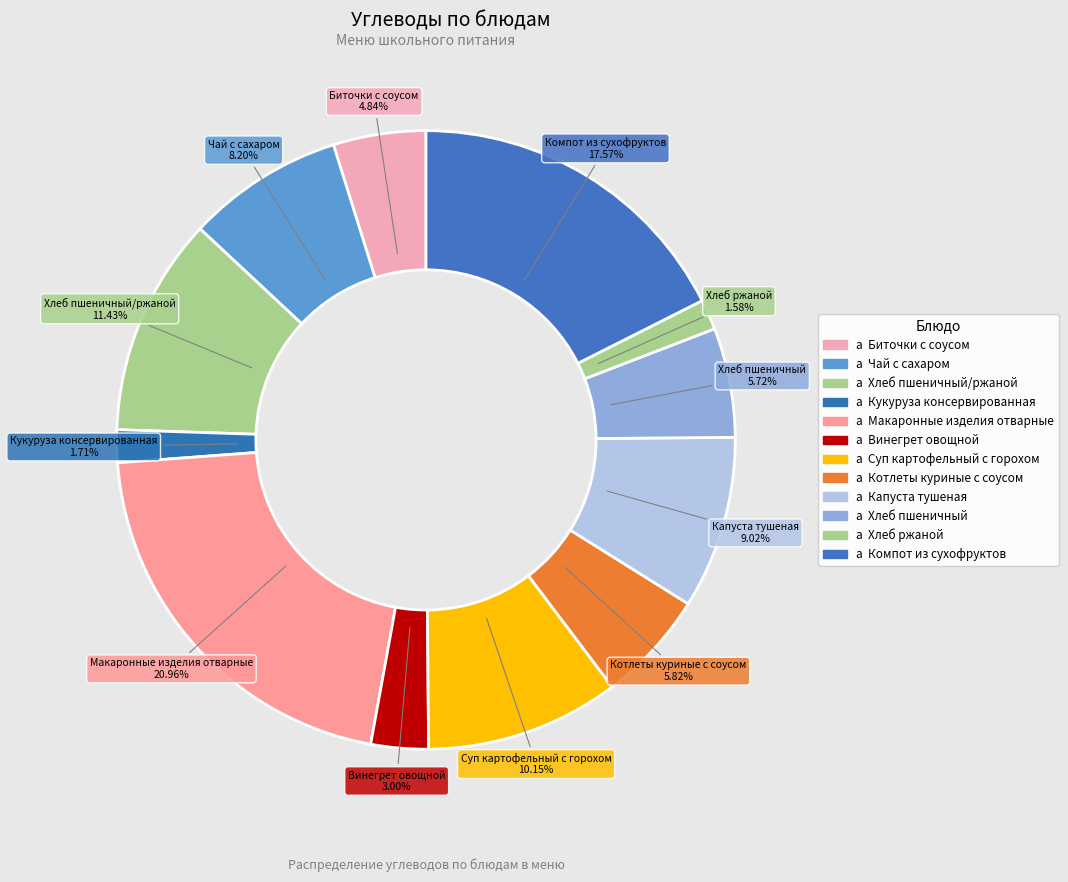

The Хлеб пшеничный slice represents 6% of the pie. True or false?

True